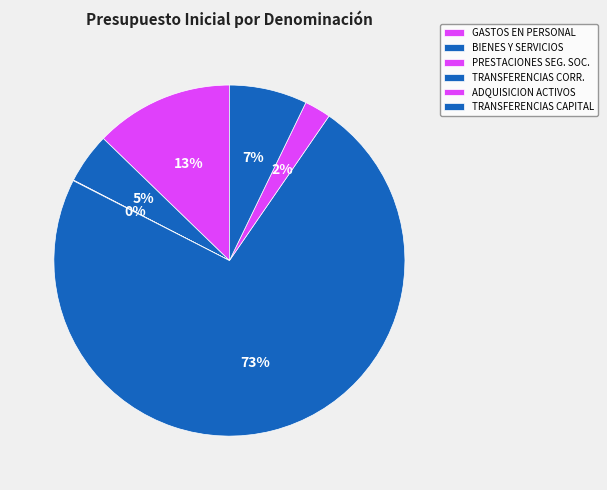

The GASTOS EN PERSONAL slice represents 13% of the pie. True or false?

True